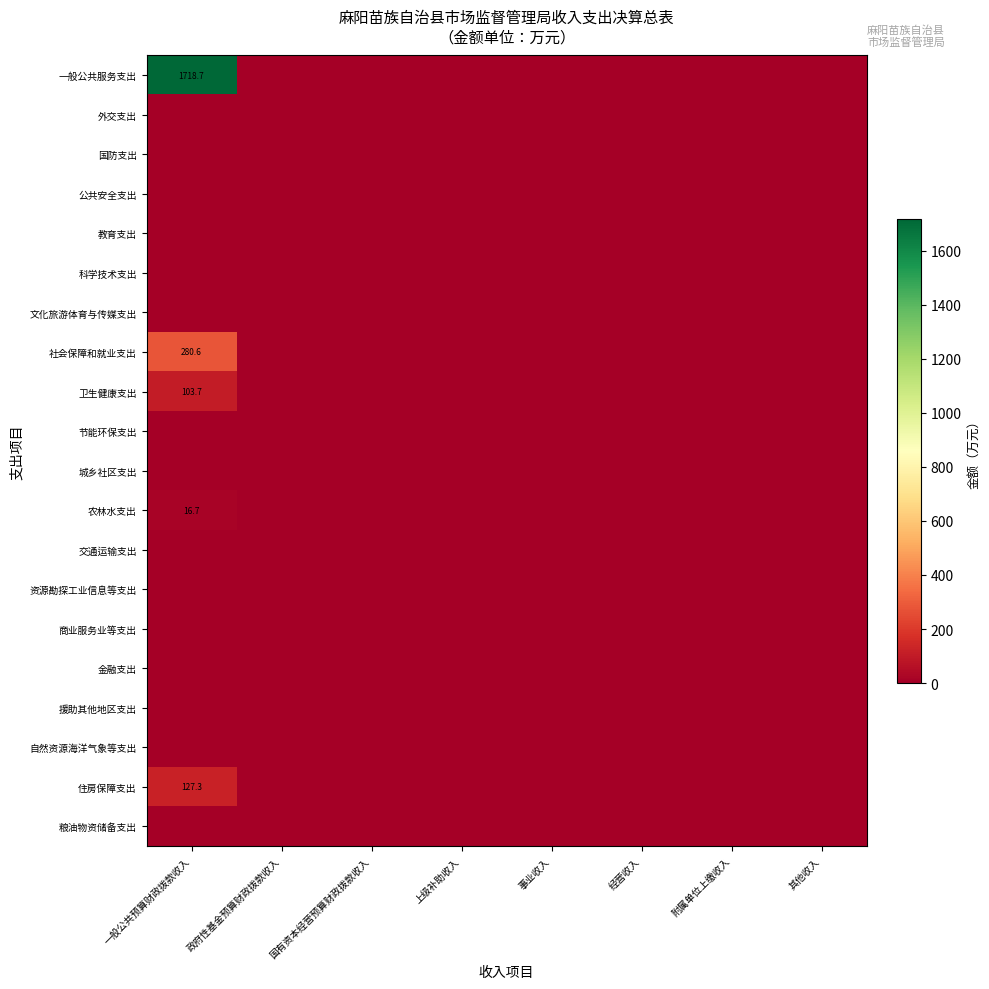

The 卫生健康支出 series shows 186.2 at 一般公共预算财政拨款收入. True or false?

False